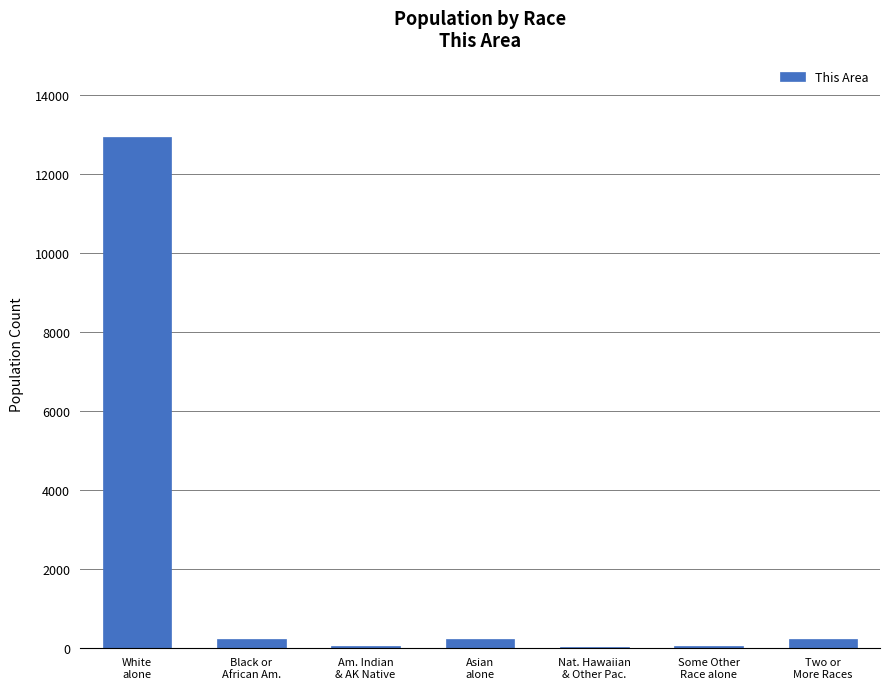

Are the bars horizontal?

No